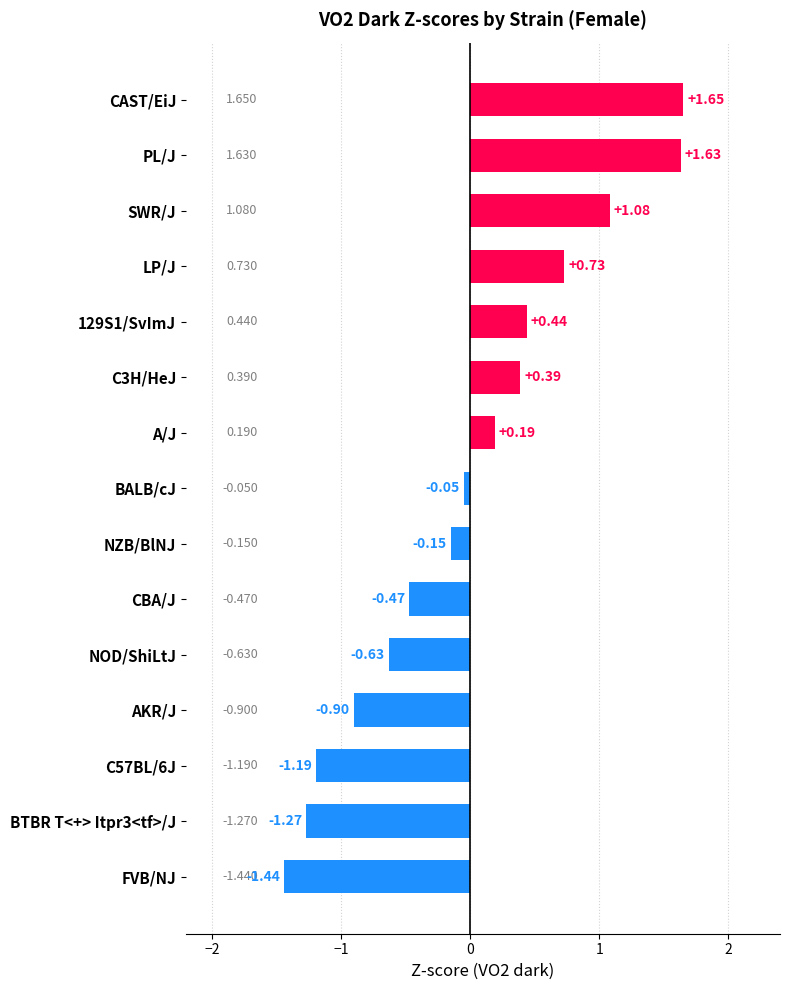

Between BALB/cJ and NOD/ShiLtJ, which is larger?

BALB/cJ